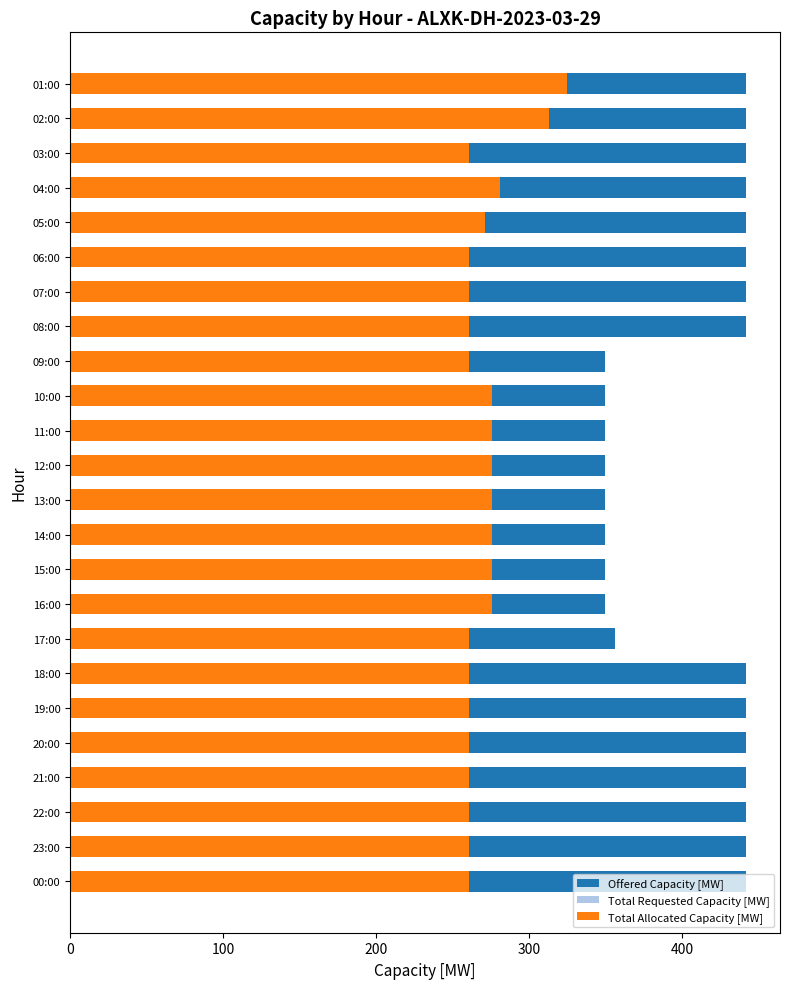

At how many categories does at least one series exceed 405?

15